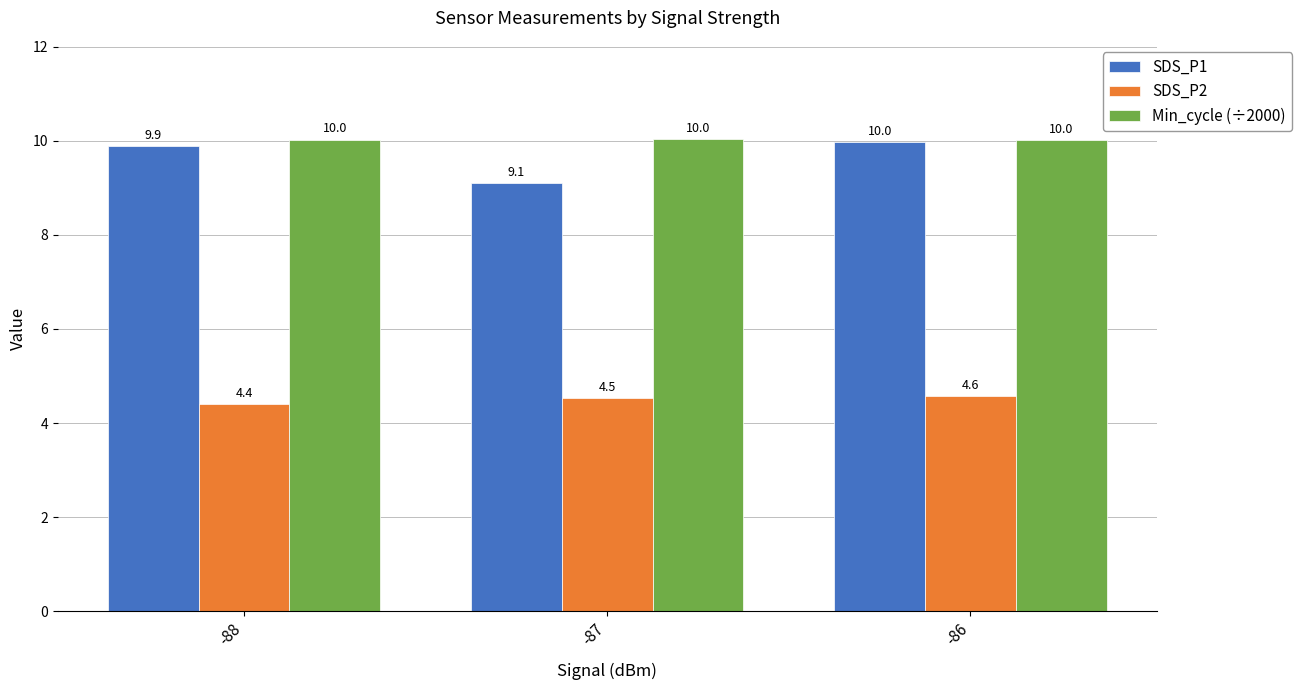

What is the value of the Min_cycle (÷2000) bar at the 2nd from the left?

10.0